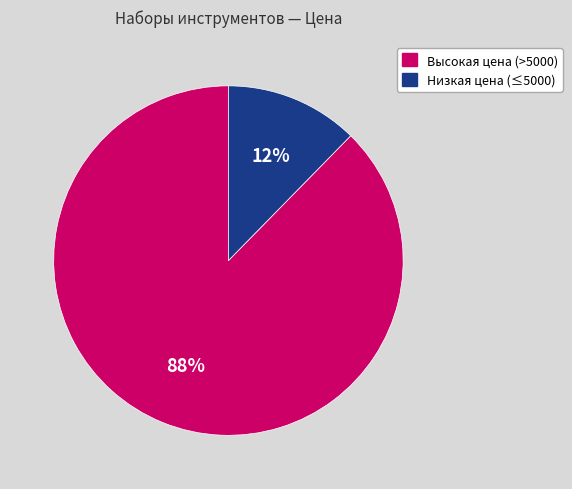

Is there a majority slice in this chart?

Yes